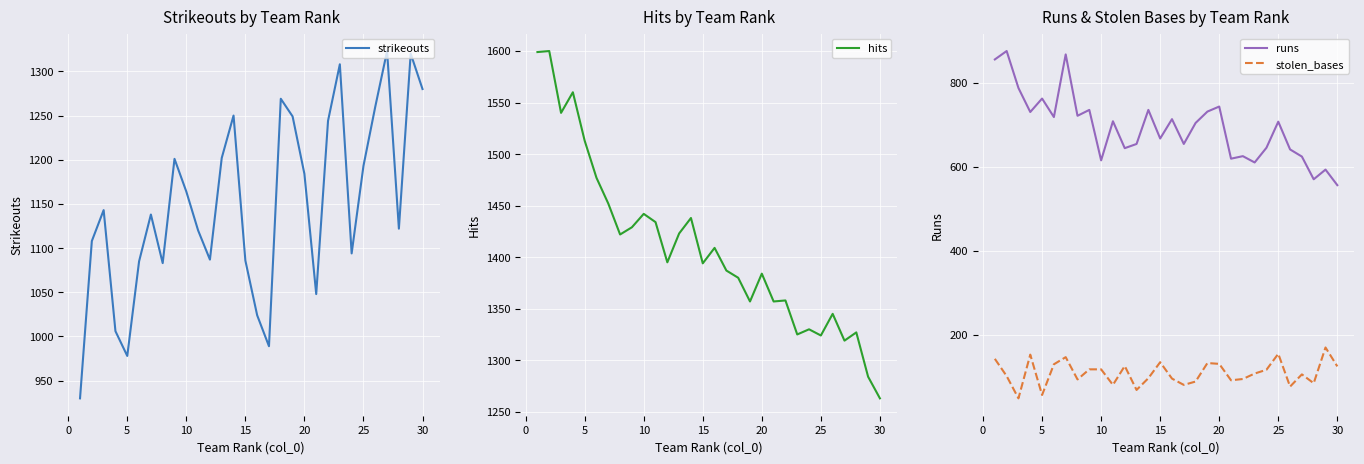

What are all the series names shown in the legend?

strikeouts, hits, runs, stolen_bases